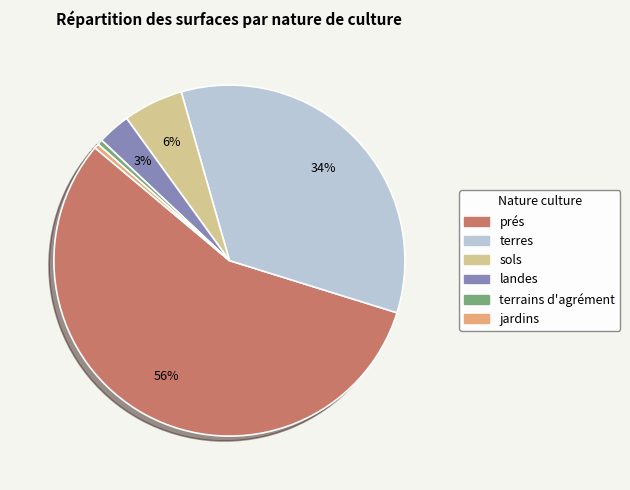

Does terres account for over 50% of the chart?

No